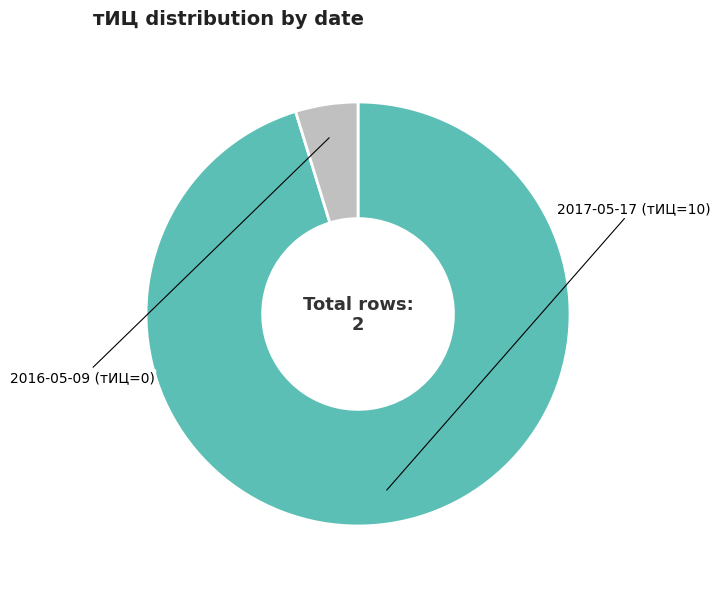

Does any single category account for the majority?

Yes